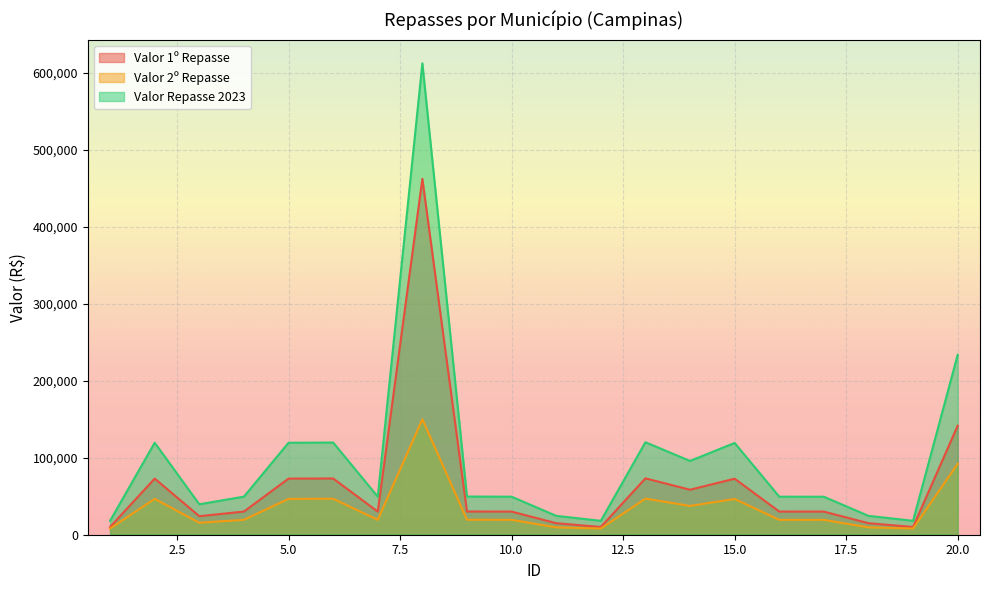

True or false: Valor Repasse 2023 and Valor 2º Repasse cross at least once.

False